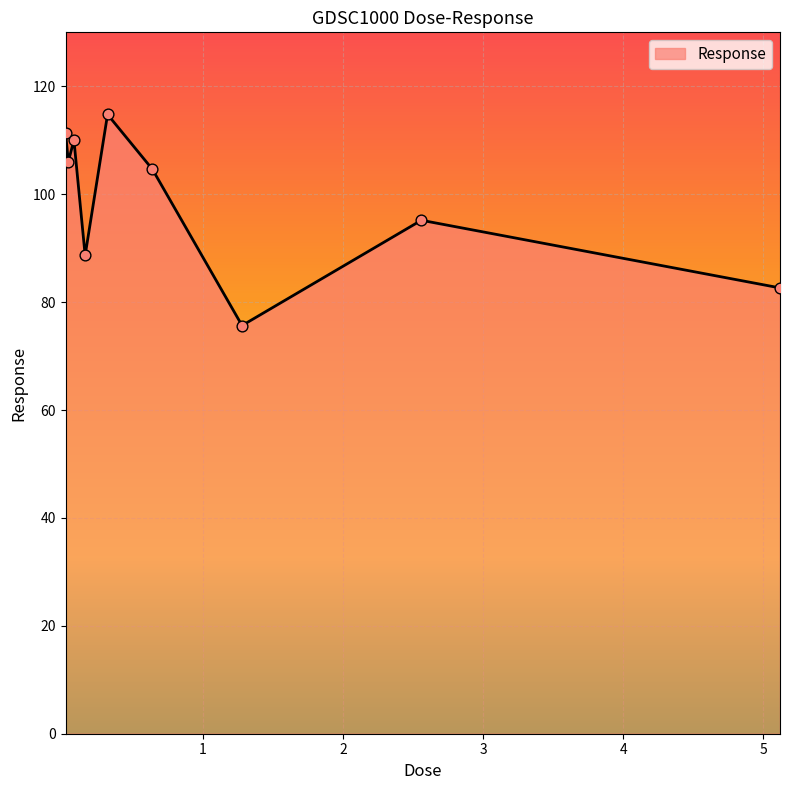

What is the minimum value shown in the chart?

75.7